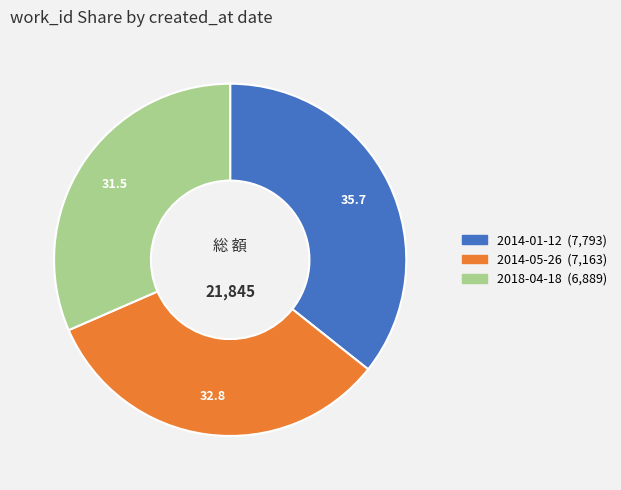

The 2014-01-12 slice represents 36% of the pie. True or false?

True